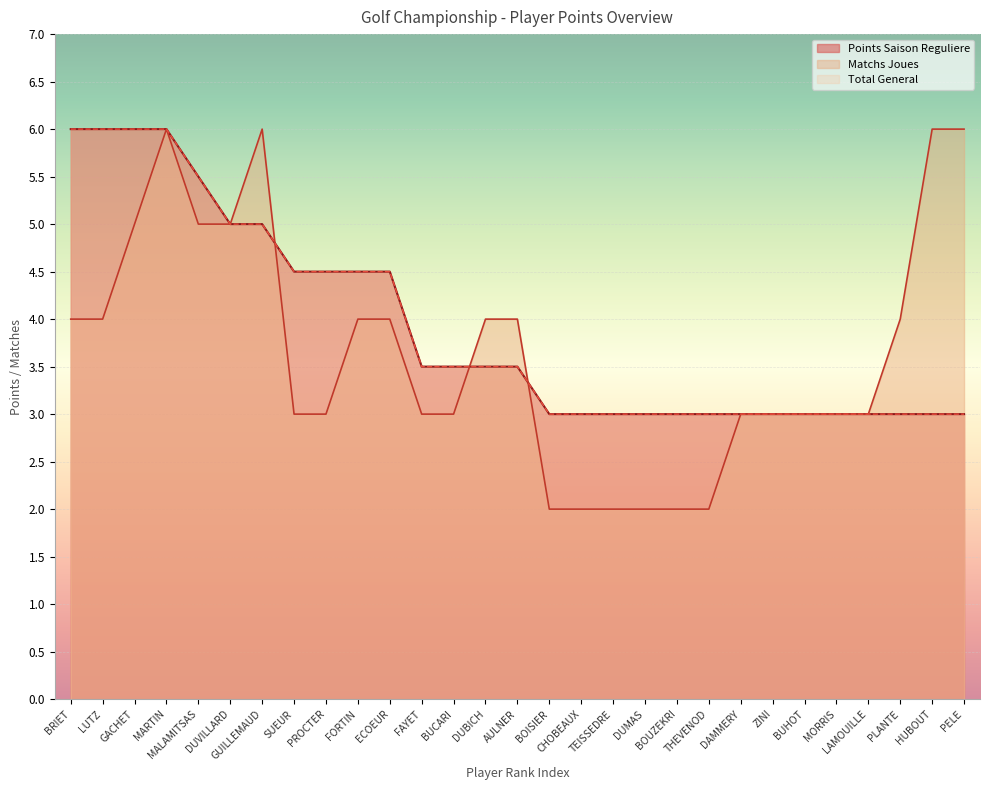

The Points Saison Reguliere series shows 4.5 at SUEUR. True or false?

True